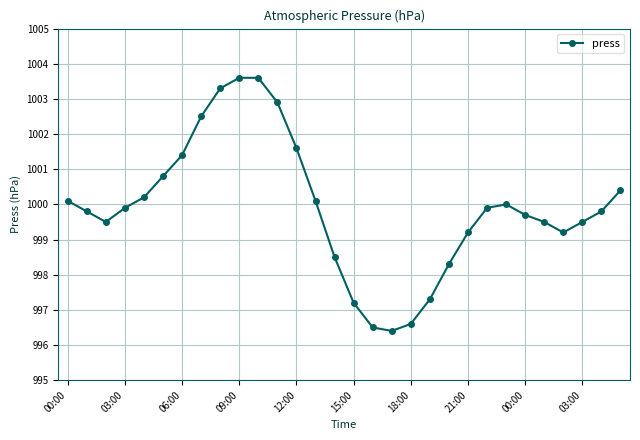

What is the minimum value shown in the chart?

996.4